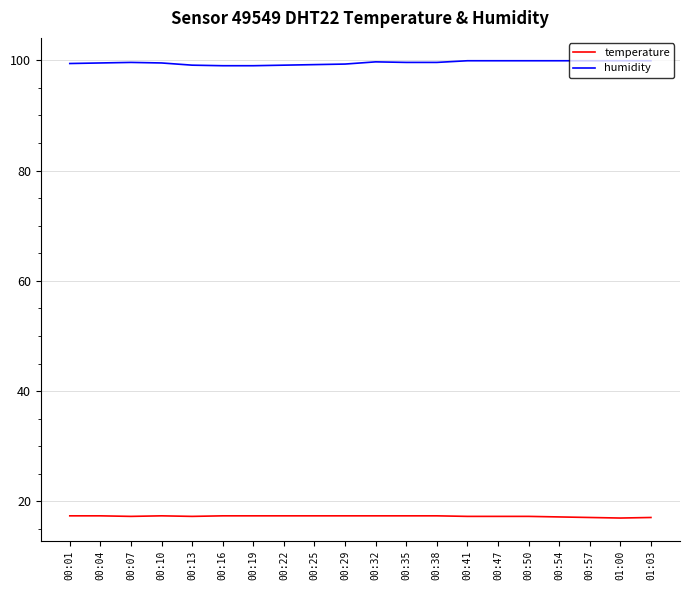

List the series in order of their overall mean, highest first.

humidity, temperature